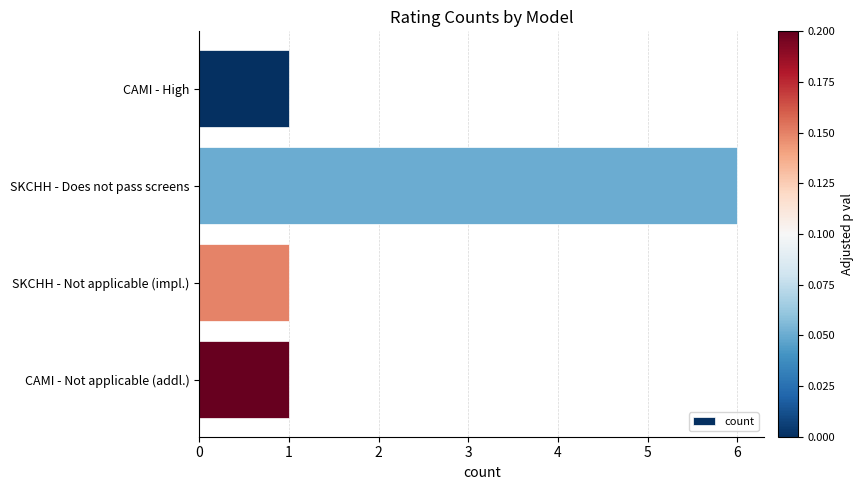

Approximately how many times larger is the value at CAMI - High compared to SKCHH - Not applicable (impl.)?

1.0